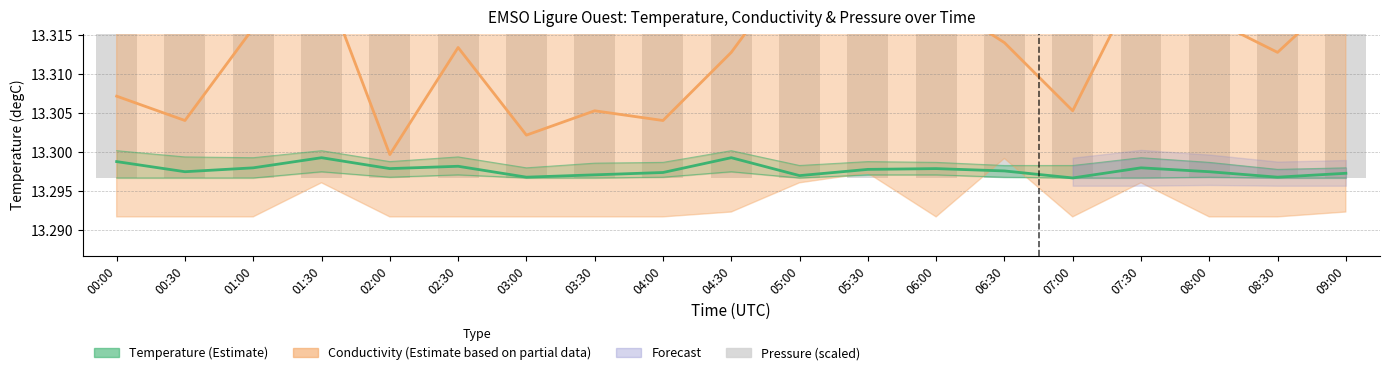

Is it true that Conductivity (Estimate partial) equals 13.3 at 01:30?

True